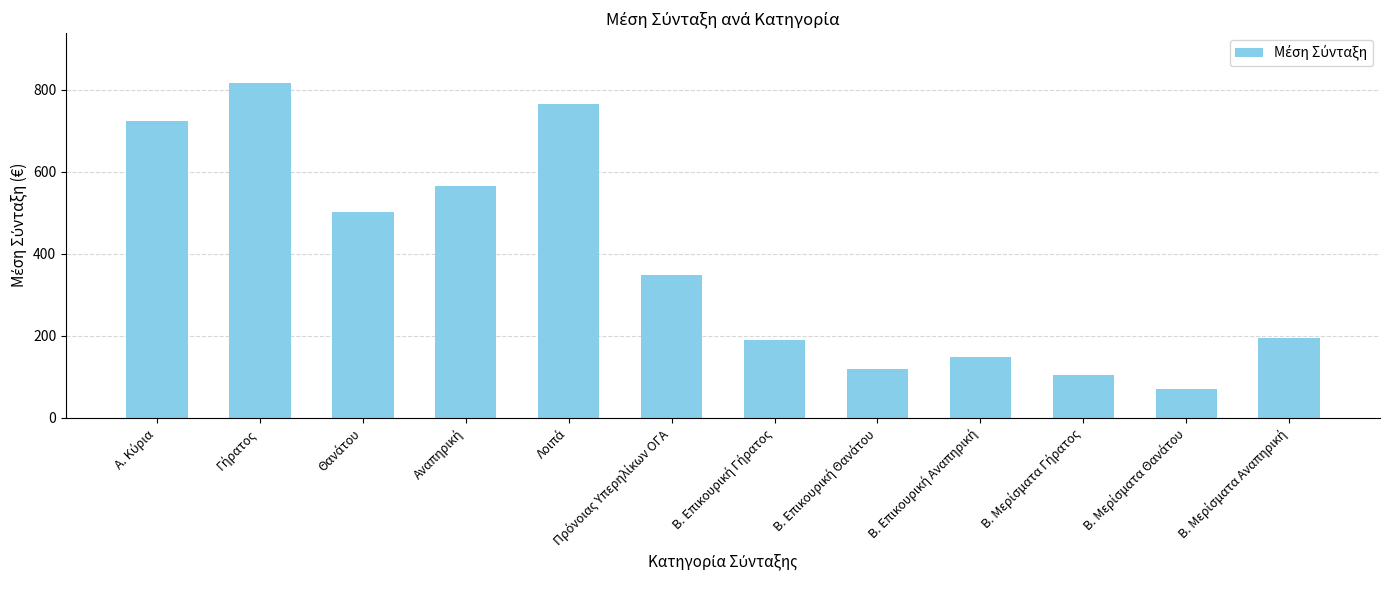

What is the greatest value displayed?

816.5